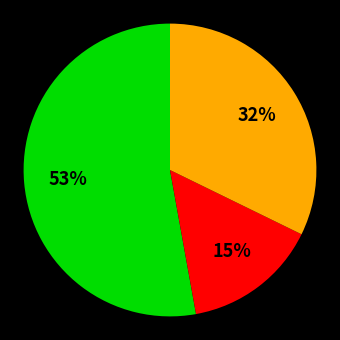

How many segments does this pie chart have?

3